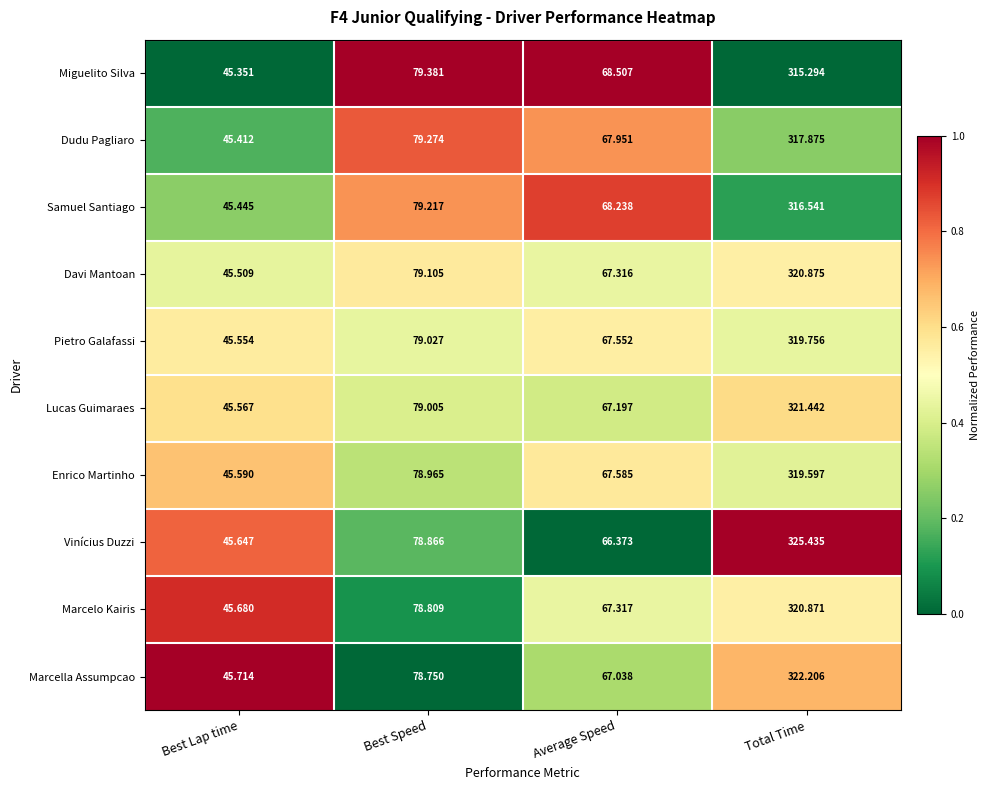

Which series has the widest spread of values?

Vinícius Duzzi